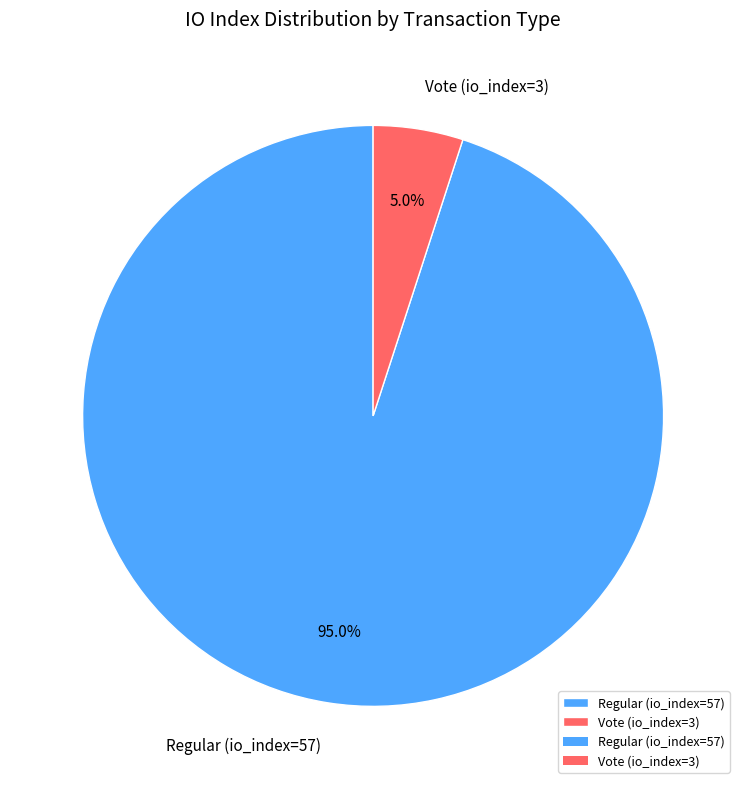

Between Regular (io_index=57) and Vote (io_index=3), which is larger?

Regular (io_index=57)